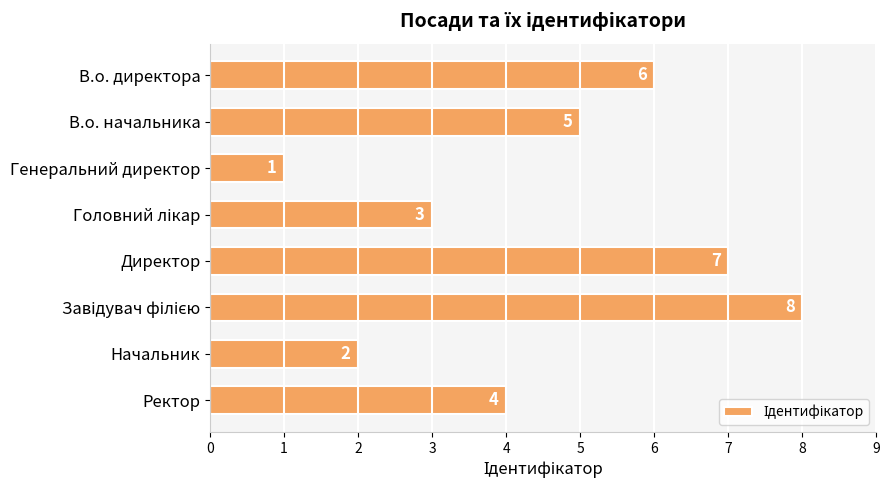

Which label corresponds to the smallest value in the chart?

Генеральний директор